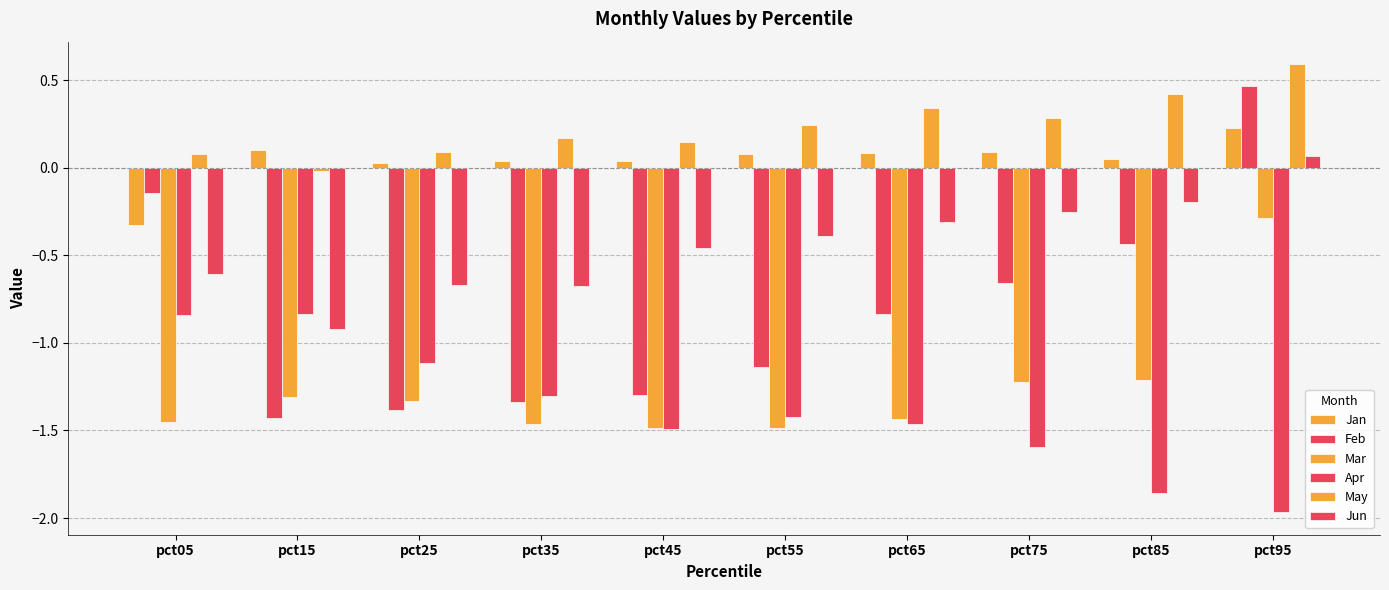

What is the difference between the highest and lowest values at pct15?

1.5